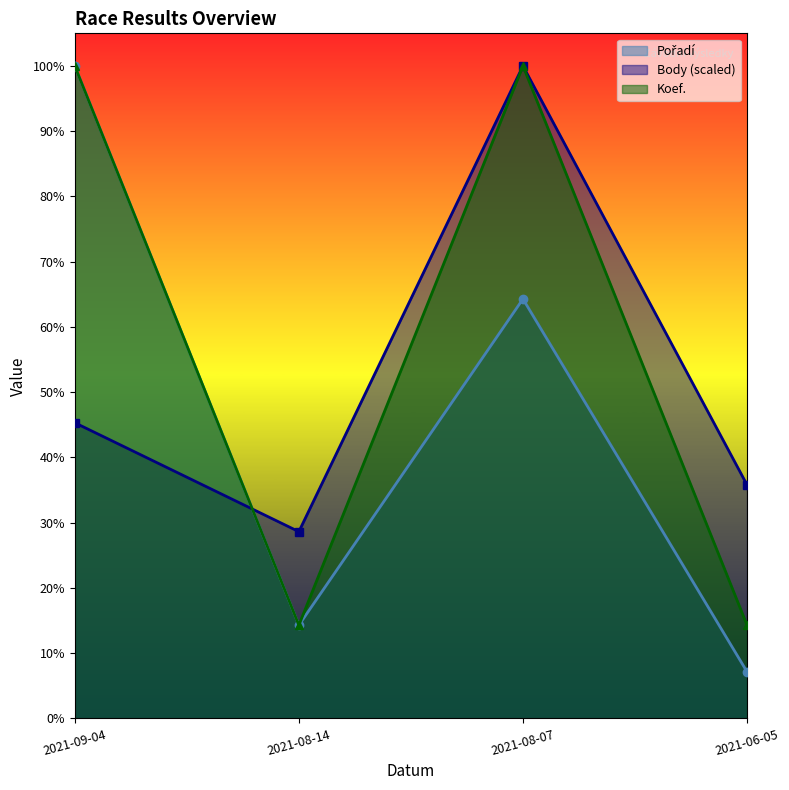

Between which two adjacent categories do Body and Koef. first intersect?

2021-09-04 and 2021-08-14